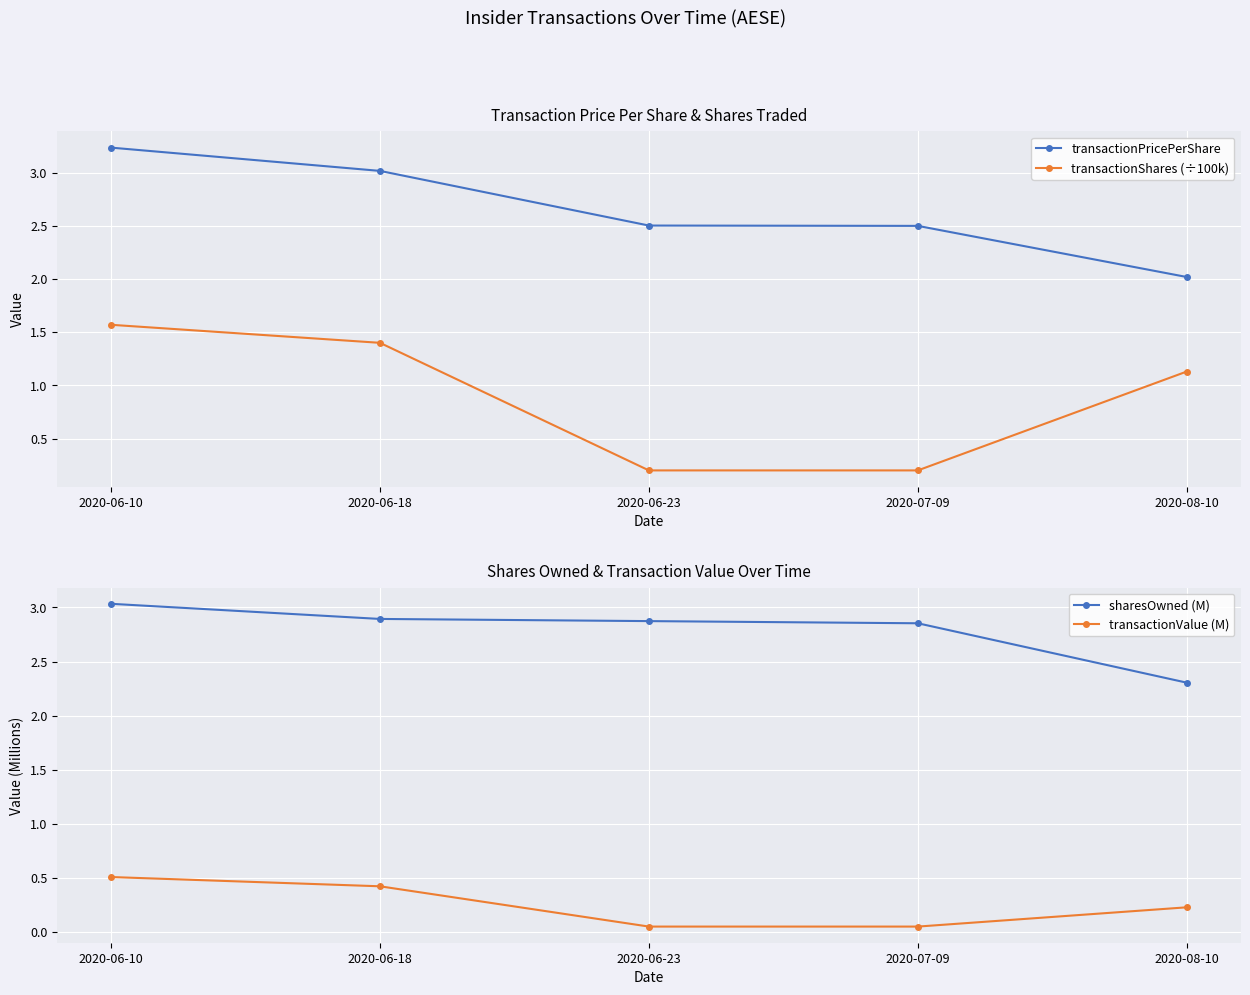

Rank the series by their maximum value, from highest to lowest.

transactionPricePerShare, sharesOwned (M), transactionShares (÷100k), transactionValue (M)